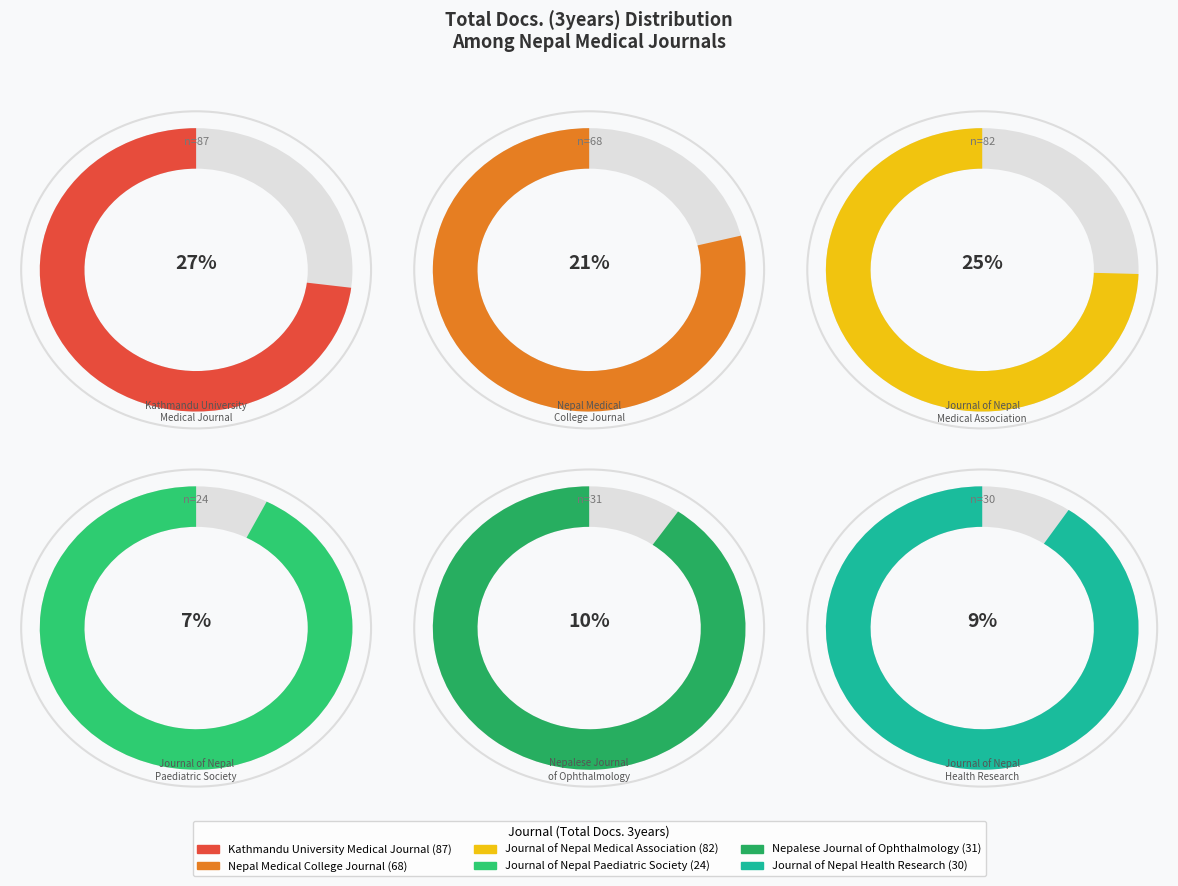

Count the number of slices in the pie.

6